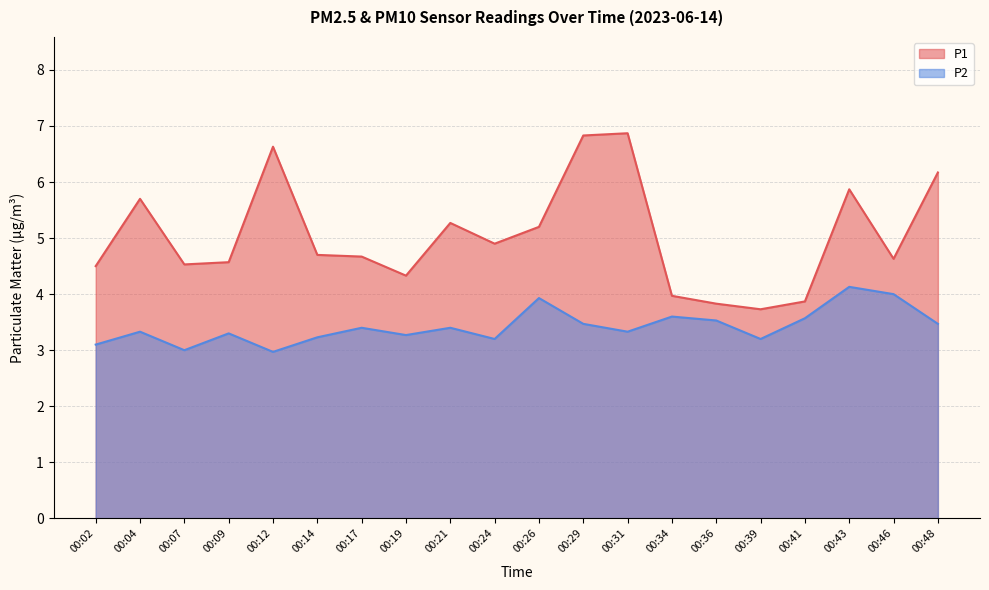

True or false: P1 has more than 1 interior local peaks.

True